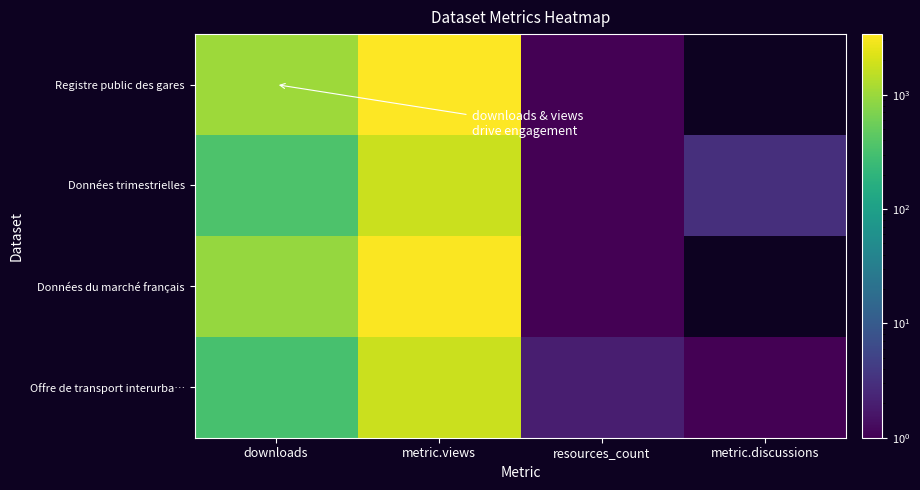

How many distinct data groups are displayed?

4